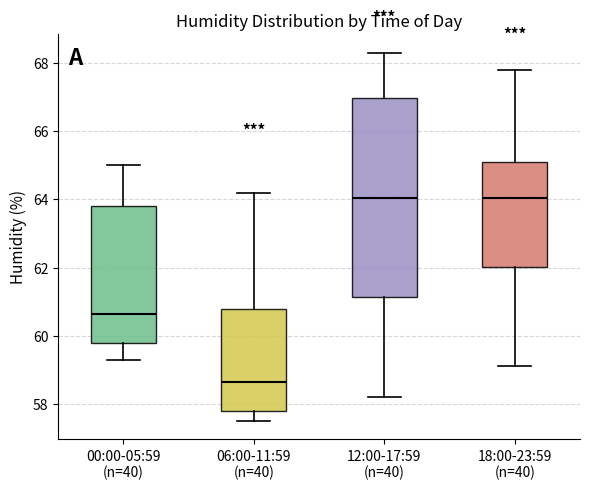

Which box is the tallest, from its lower edge to its upper edge?

12:00-17:59 (n=40)